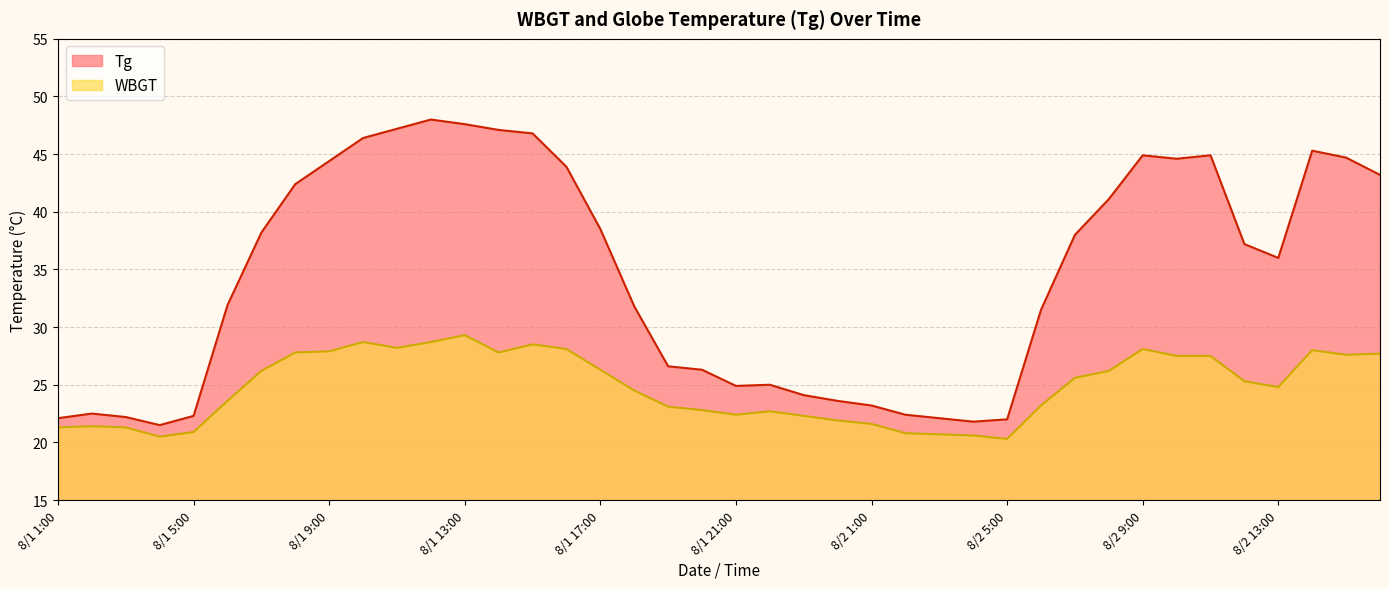

What is the value of the Tg point at the 37th from the left?

36.0